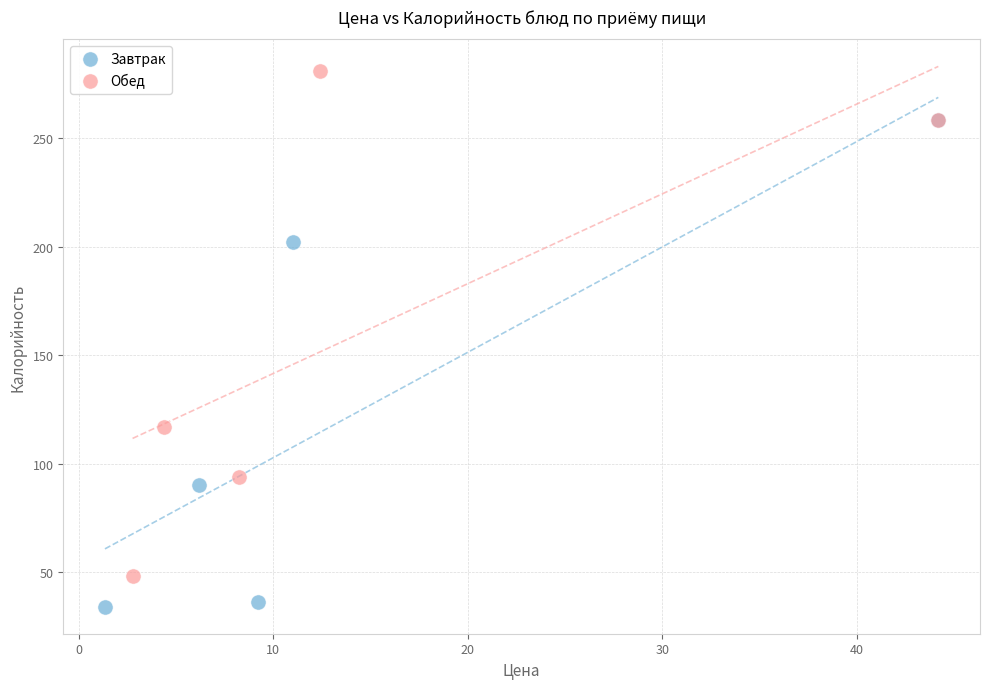

Which series contains the highest Y value?

Обед